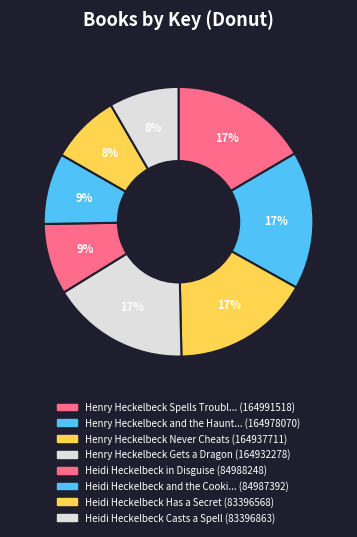

To the nearest percent, what is the average slice percentage?

12%